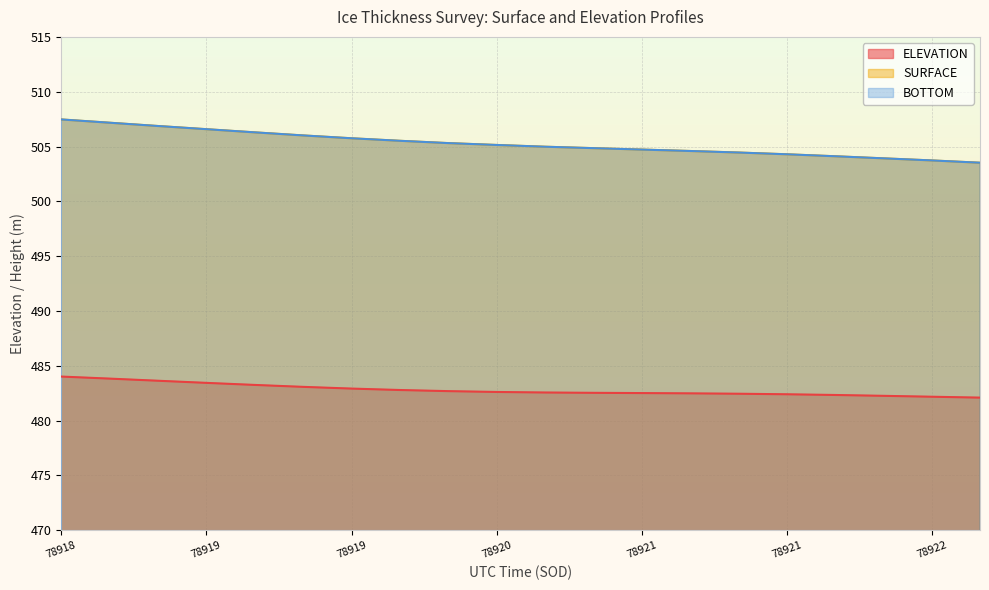

What is the label of the 5th point from the right?

78921